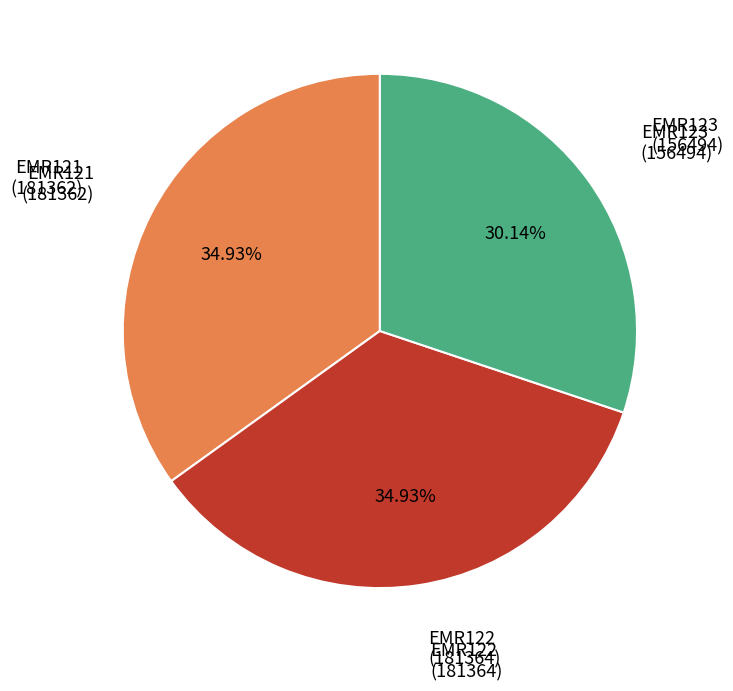

Does any single category account for the majority?

No